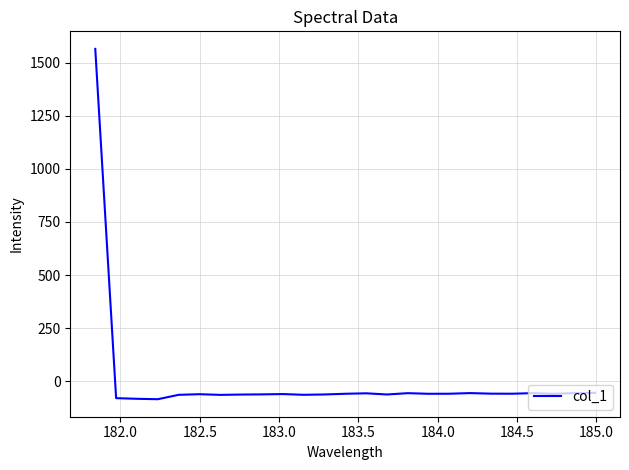

What is the smallest value displayed?

-84.0